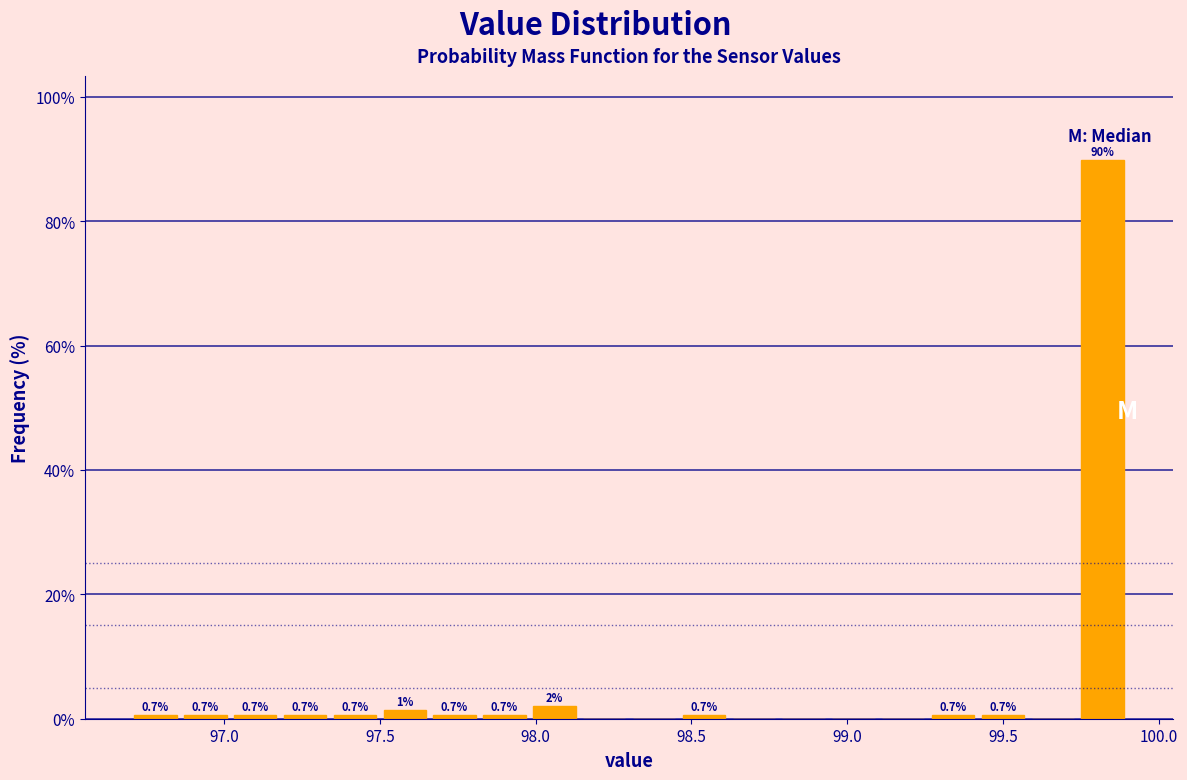

Around what value on the x-axis is the tallest bar? Give the approximate position of its centre, as read against the axis.

99.80